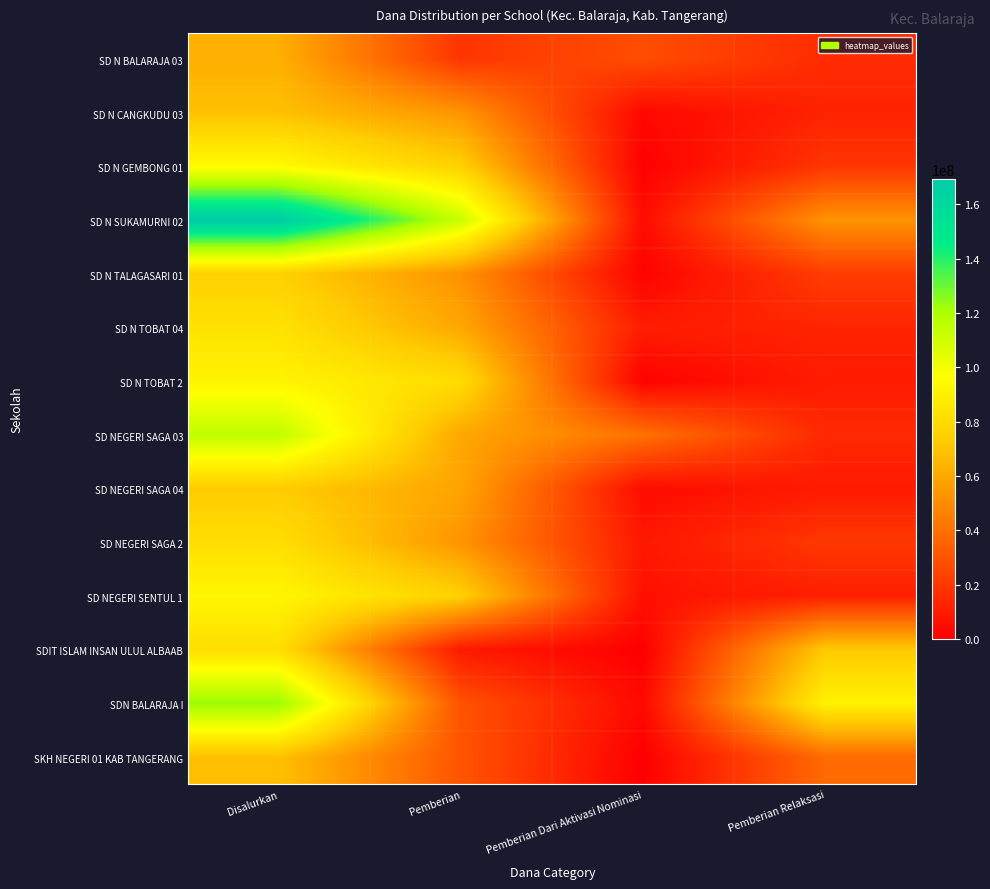

Which series has the widest spread of values?

SD N SUKAMURNI 02